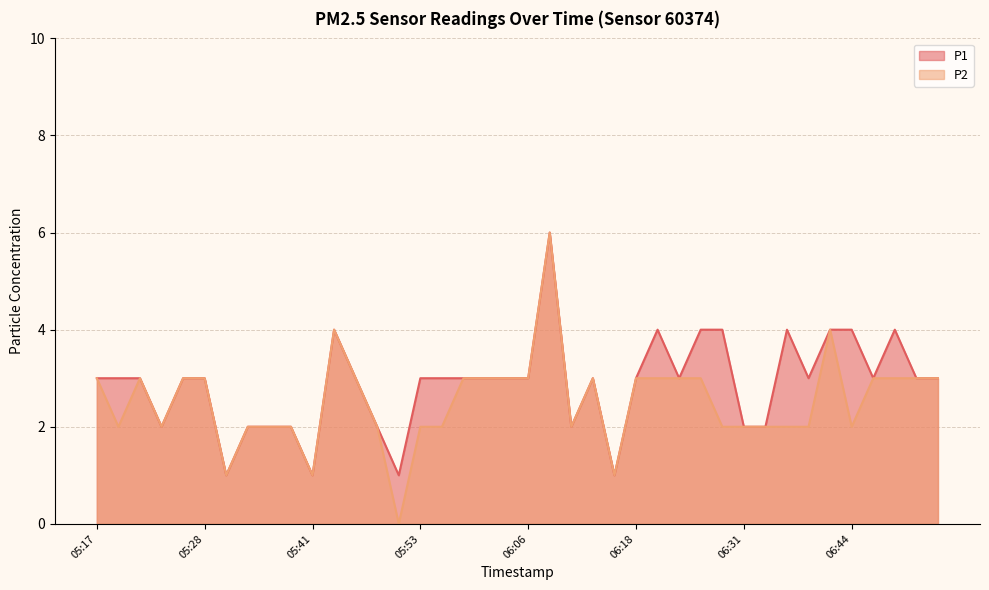

Which series has the largest total across all categories?

P1